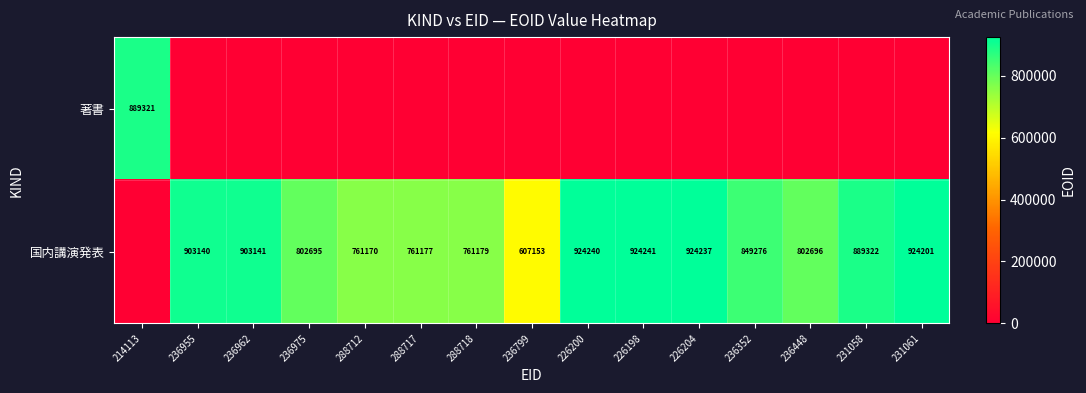

What is the sum of the 国内講演発表 values at 231058 and 226204?

1813559